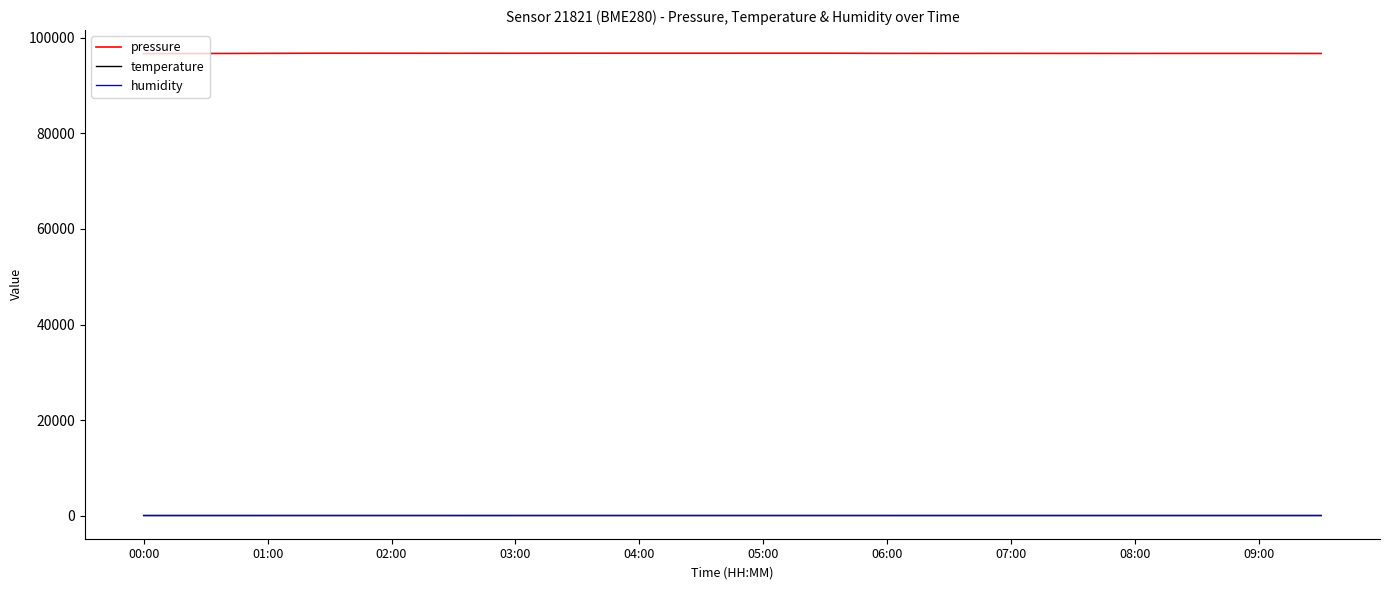

What is the greatest value displayed?

96782.2